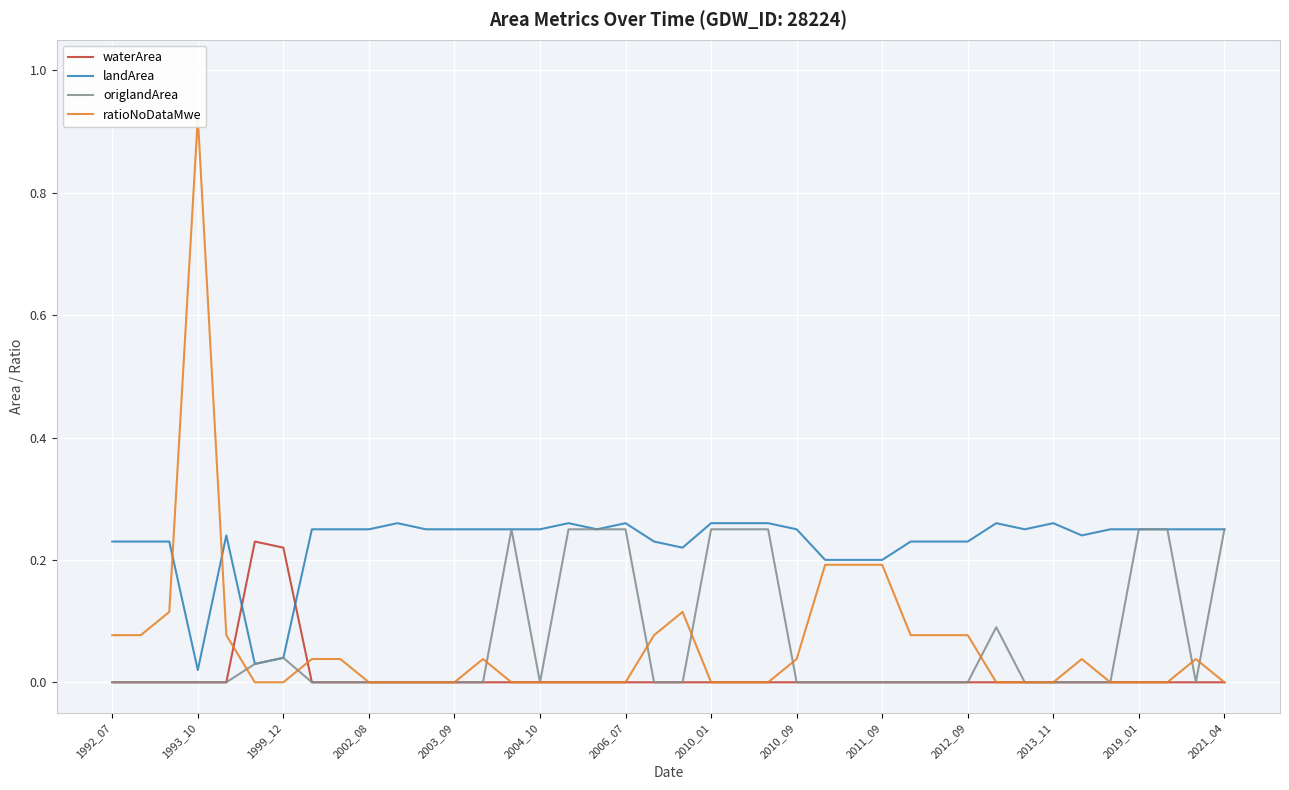

Does the chart display data point markers on the line(s)?

No